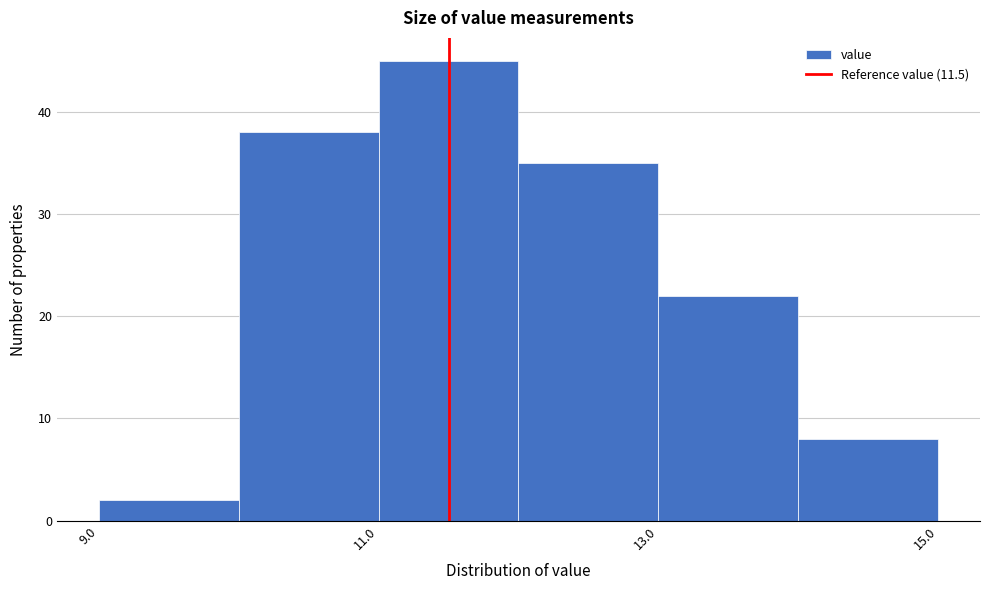

Over which range of the x-axis is the bar tallest?

11 to 12